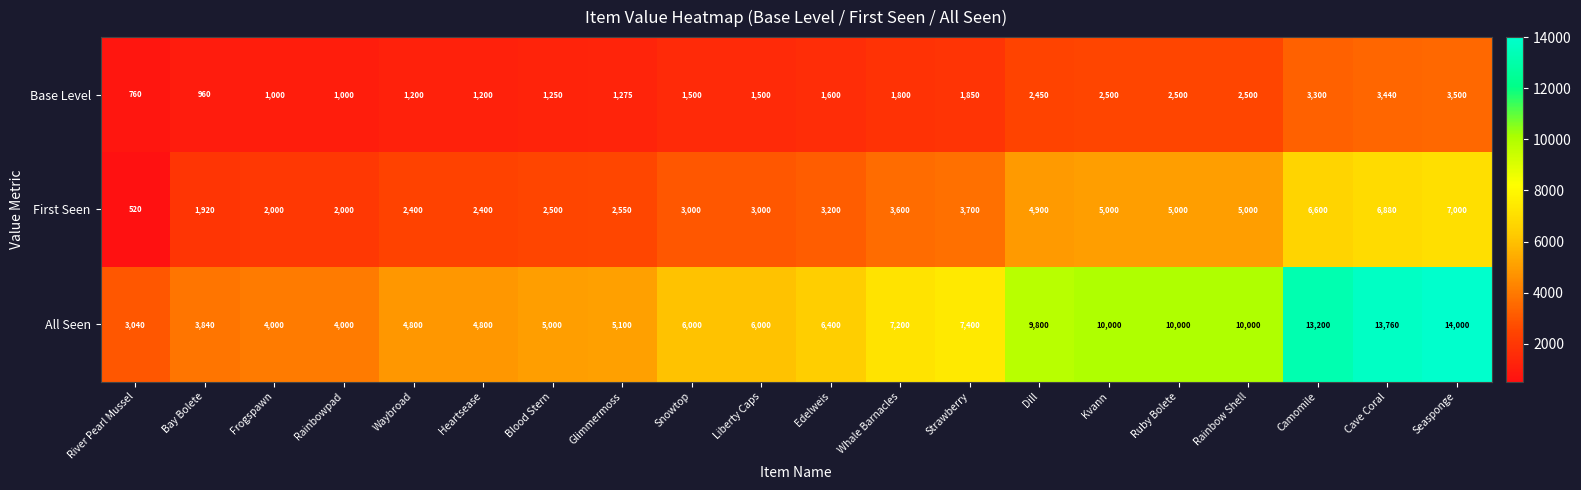

At which category is the sum across all series the highest?

Seasponge